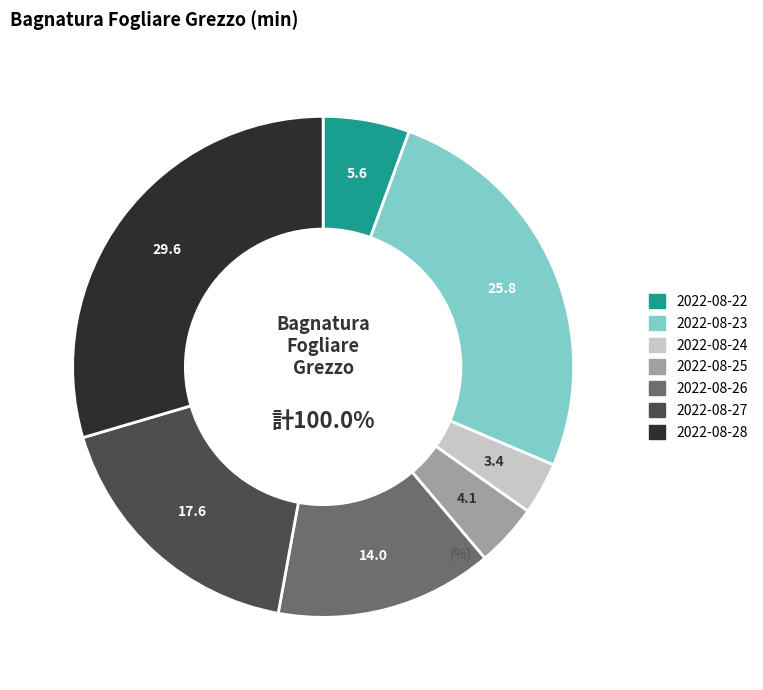

Which category has the smallest portion of the pie?

2022-08-24